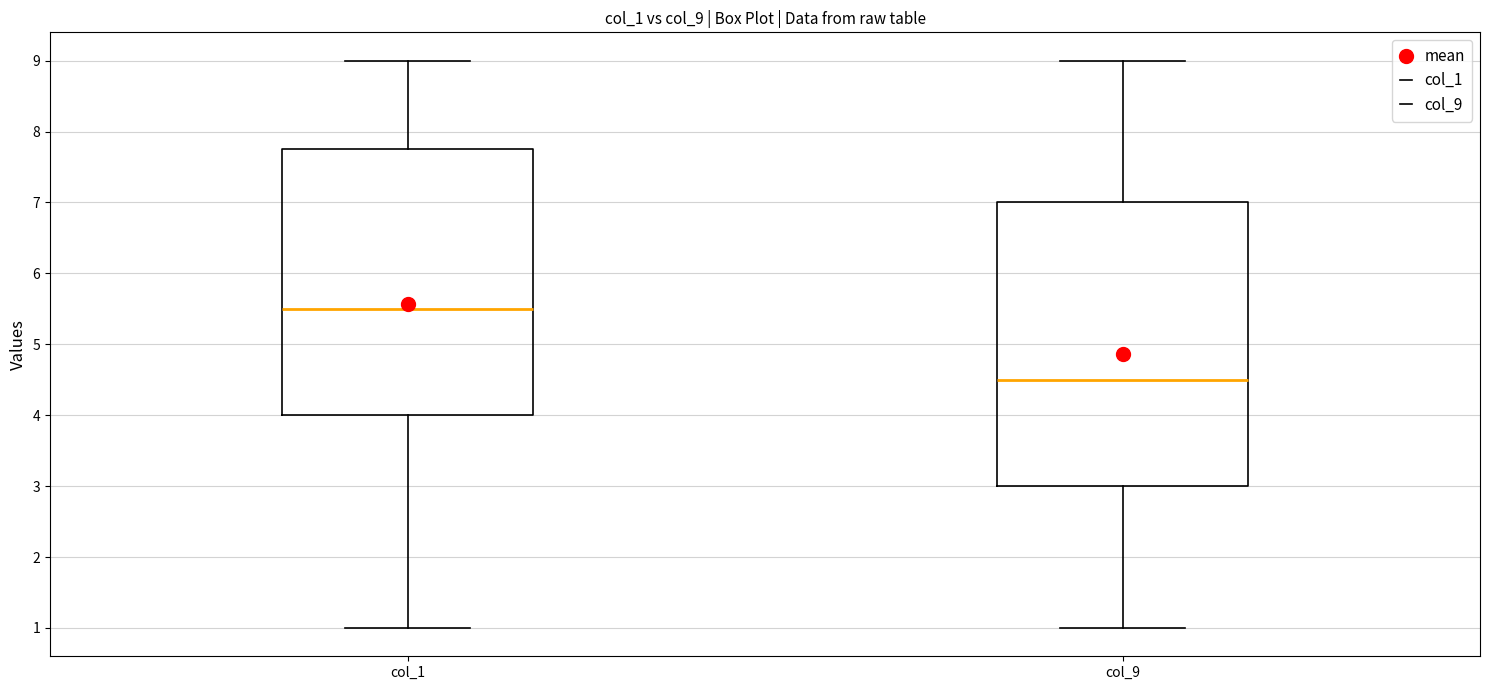

Reading left to right, transcribe this box plot: for each box, give where its median line is, the range the box spans, and where its two whiskers end, as read against the y-axis. The values are not printed on the chart, so give them approximately, as read against the axis.

col_1: median 5.5, box 4.0 to 7.8, whiskers 1.0 to 9.0
col_9: median 4.5, box 3.0 to 7.0, whiskers 1.0 to 9.0